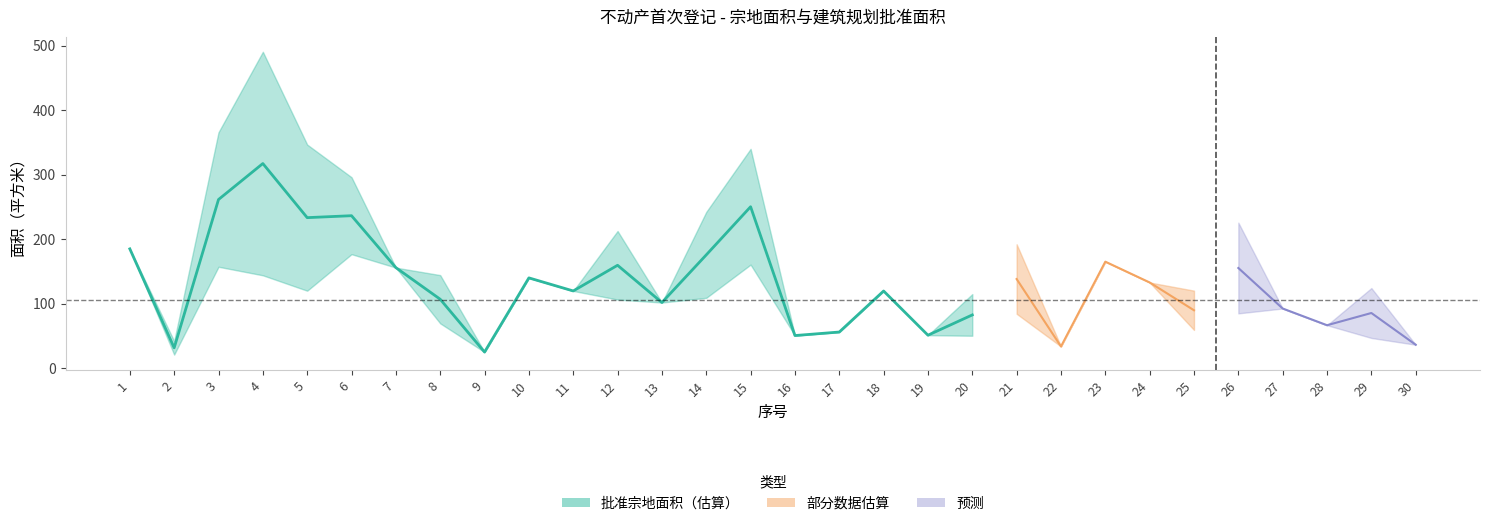

At which category does the chart reach its peak across all series?

4